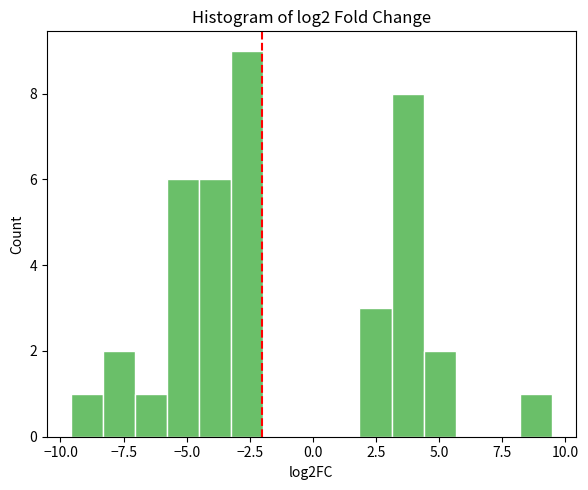

Around what value on the x-axis is the tallest bar? Give the approximate position of its centre, as read against the axis.

-2.5